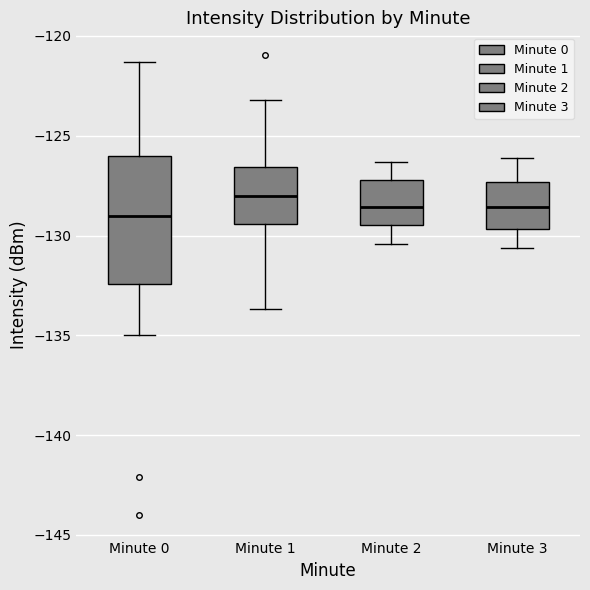

Which box has the highest median line?

Minute 1